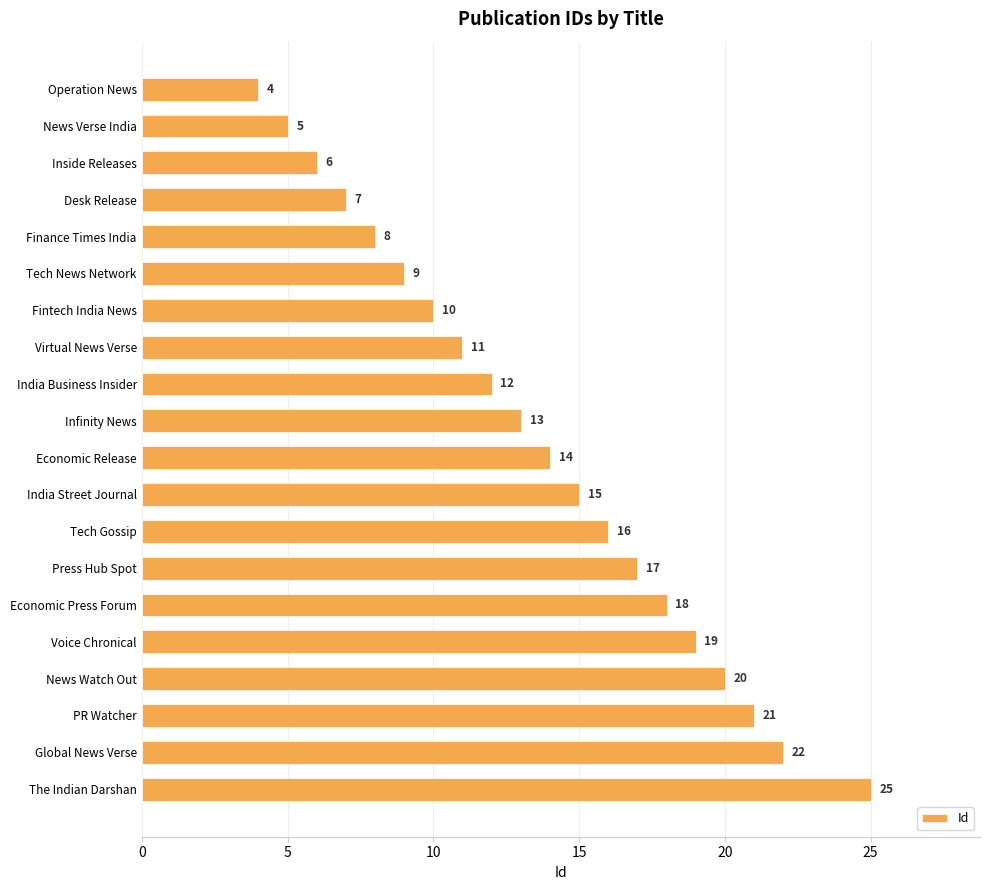

What is the change in value from News Watch Out to The Indian Darshan?

+5